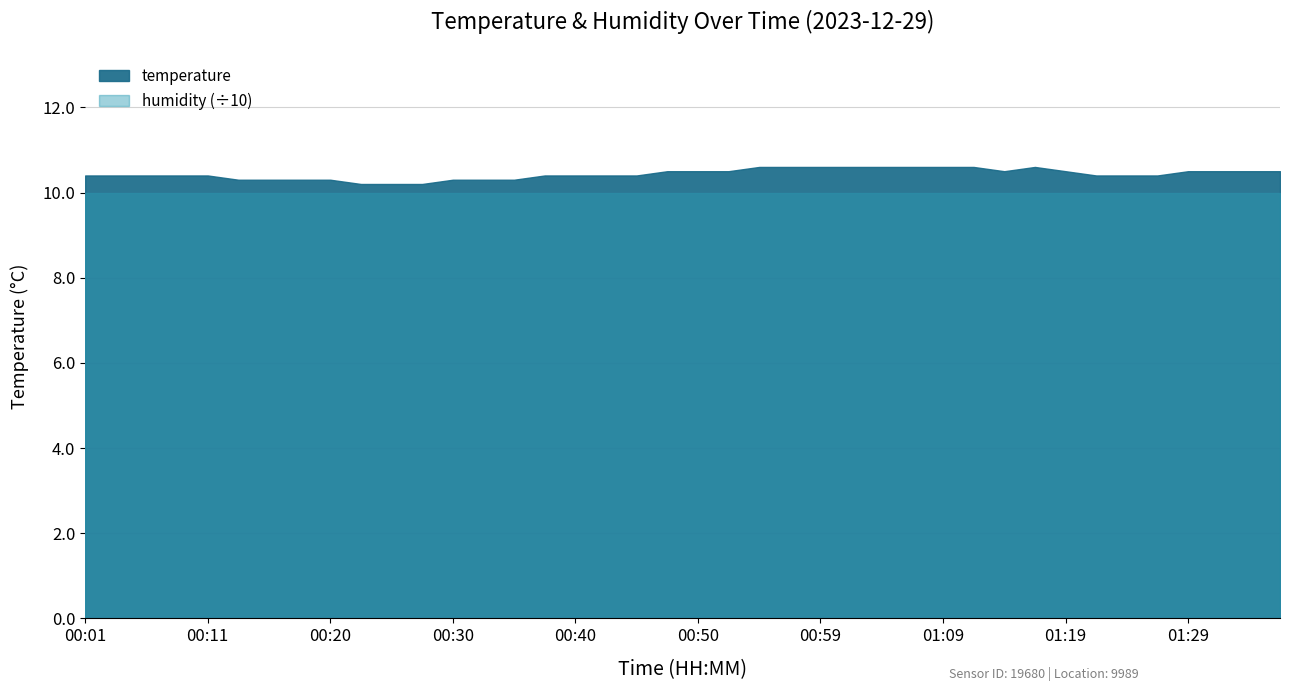

True or false: humidity has a value of 21.0 at 05:00.

False